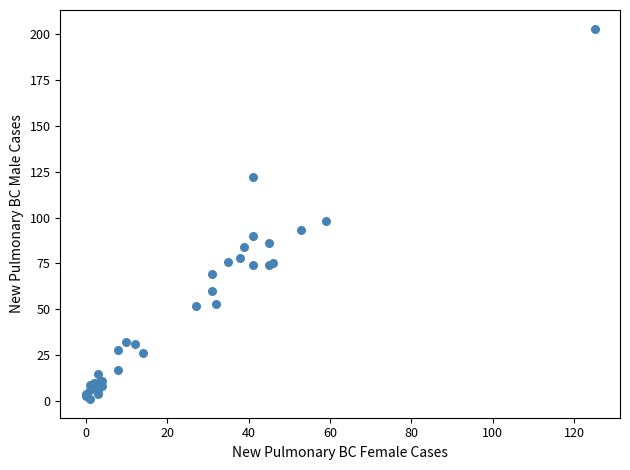

What Y value in the scatter plot is closest to 102?

98